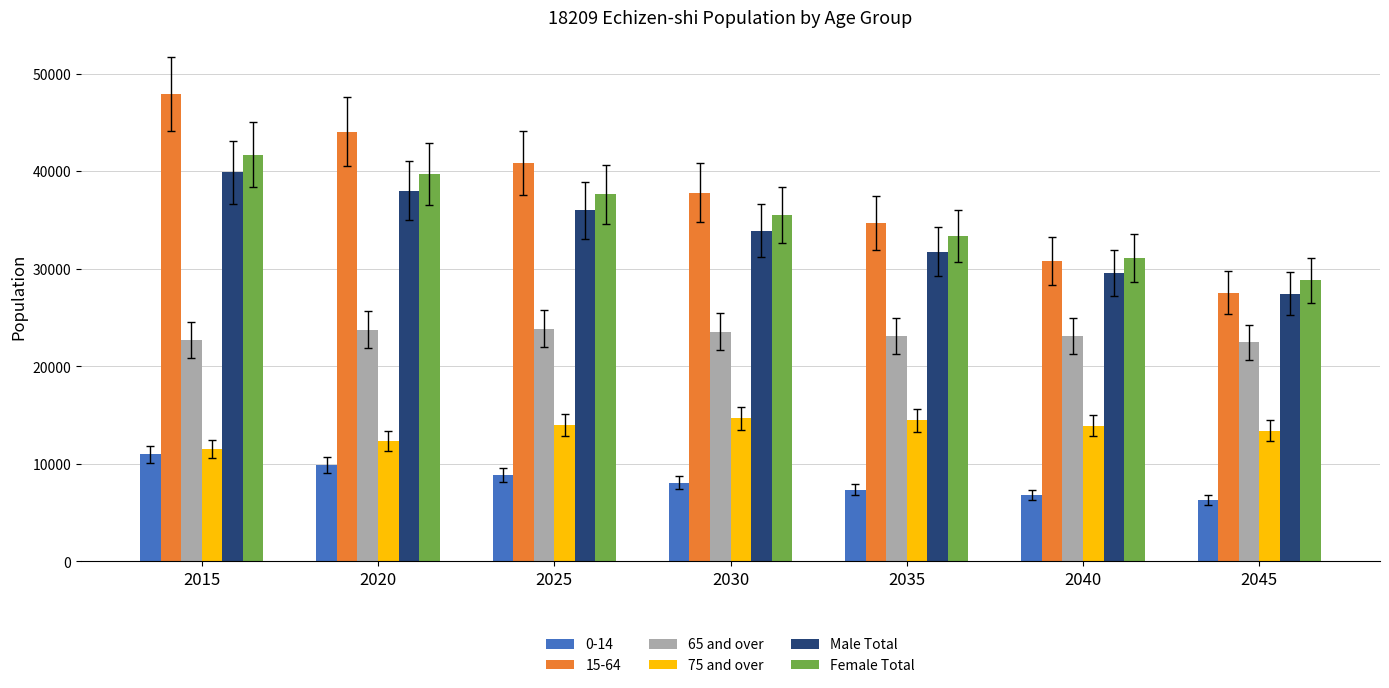

What is the spread (max minus min) of values at 2015?

36936